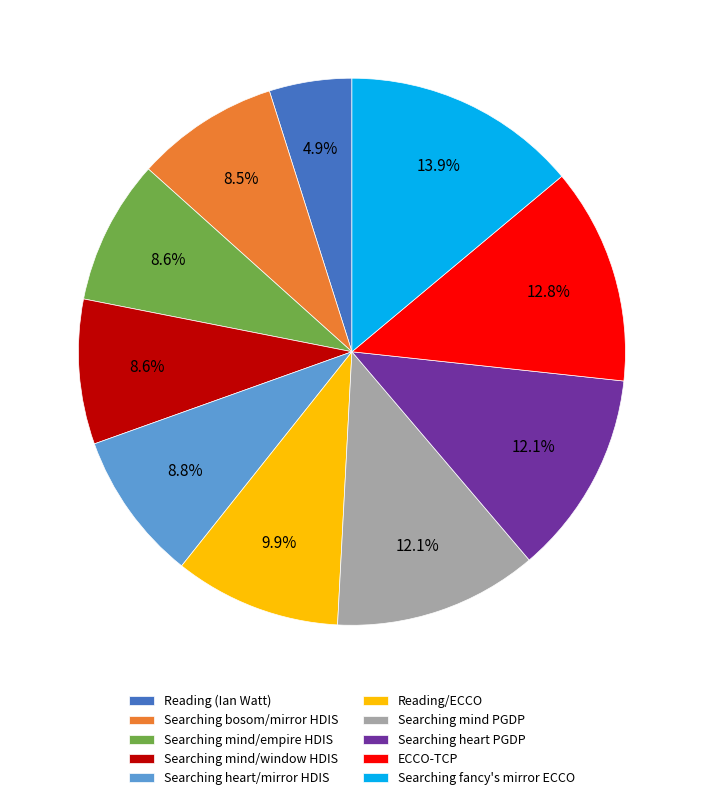

True or false: Searching mind/window HDIS accounts for 14% of the total.

False